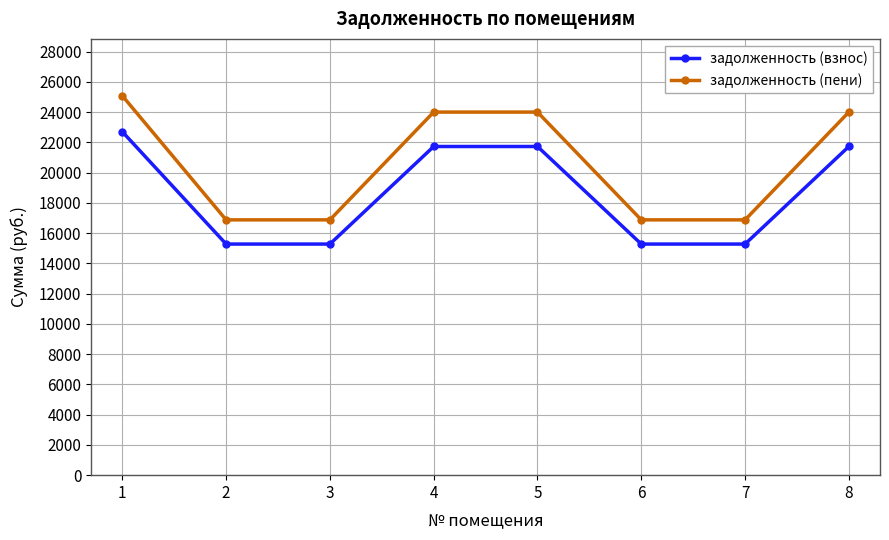

What is the highest value of the задолженность (взнос) series?

22706.3